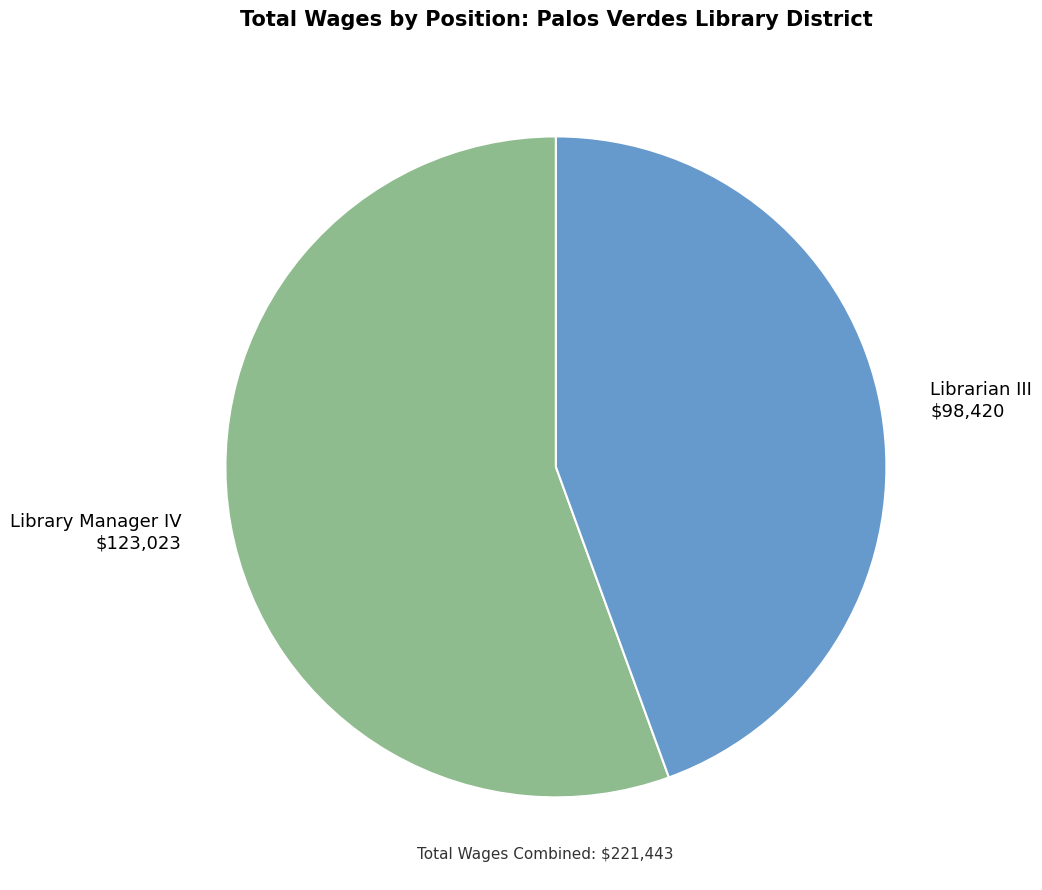

Rank the categories by value from lowest to highest.

Librarian III, Library Manager IV